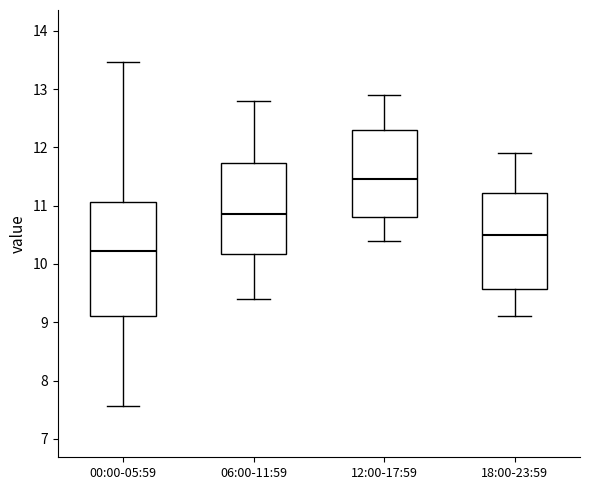

Which box has the highest median line?

12:00-17:59